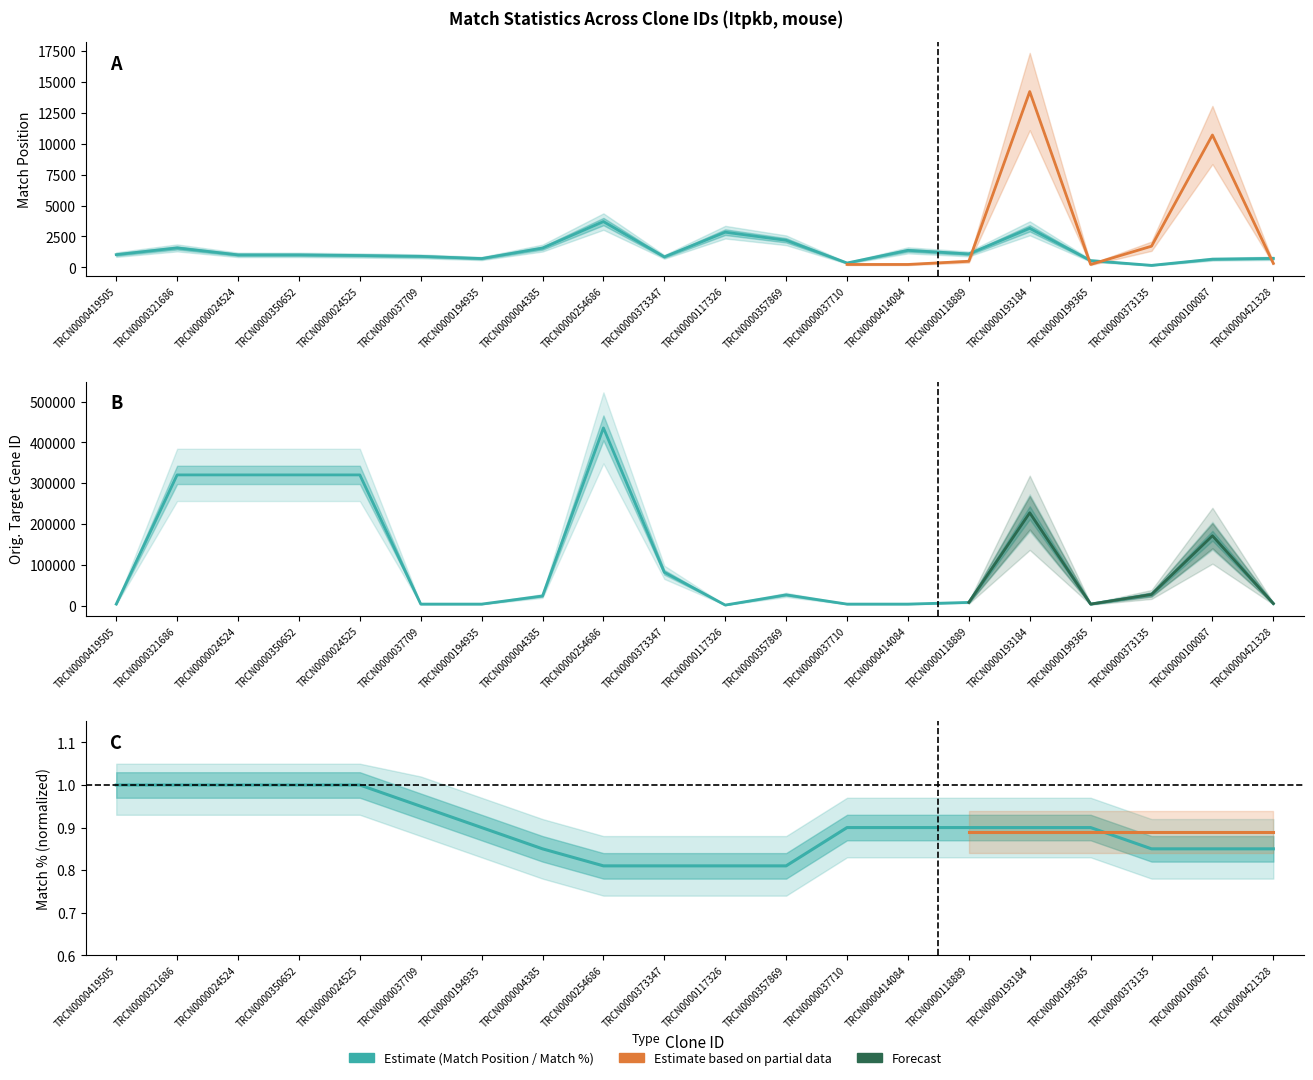

At TRCN0000118889, list the series in order from smallest to largest.

Match %, Match Position, Orig. Target Gene ID